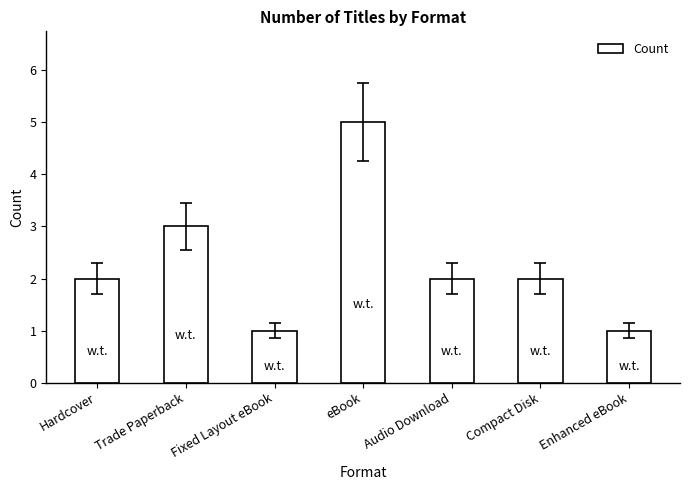

What is the sum of all values?

16